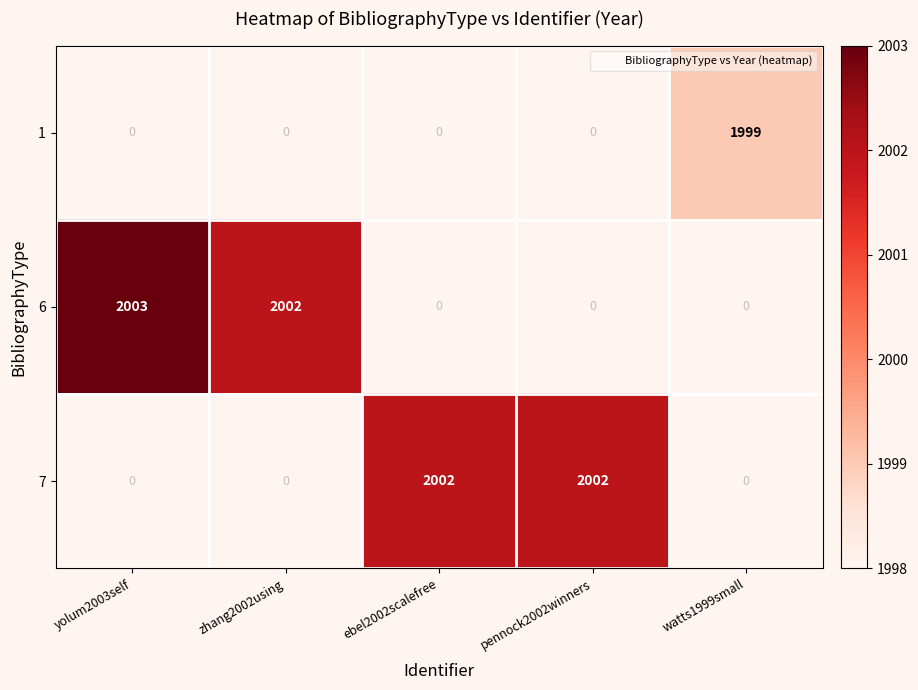

Reading right to left, extract all data points from this chart.

1: watts1999small=1999	pennock2002winners=0	ebel2002scalefree=0	zhang2002using=0	yolum2003self=0
6: watts1999small=0	pennock2002winners=0	ebel2002scalefree=0	zhang2002using=2002	yolum2003self=2003
7: watts1999small=0	pennock2002winners=2002	ebel2002scalefree=2002	zhang2002using=0	yolum2003self=0